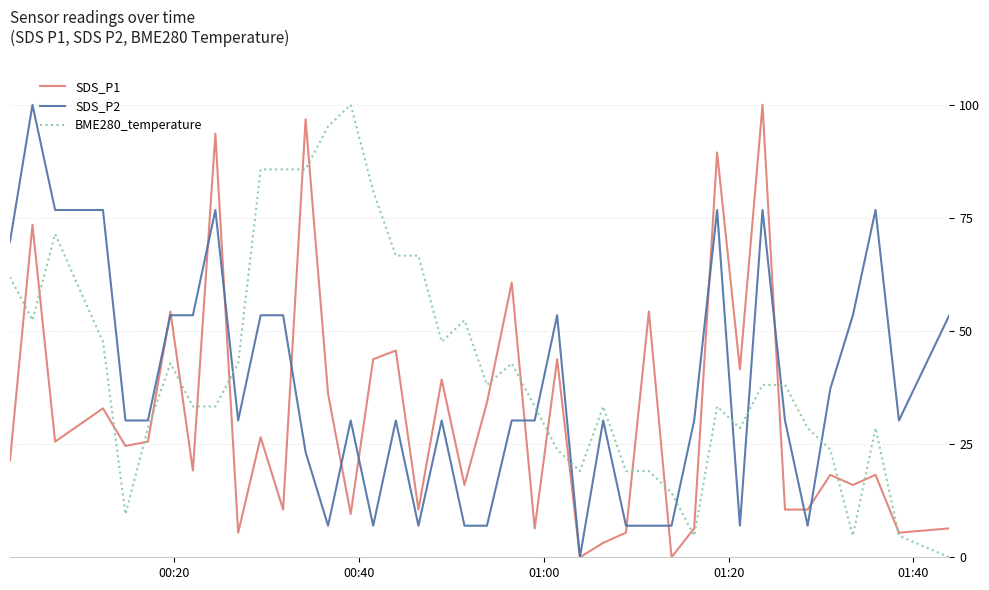

List the series in order of their overall mean, lowest first.

SDS_P1, SDS_P2, BME280_temperature